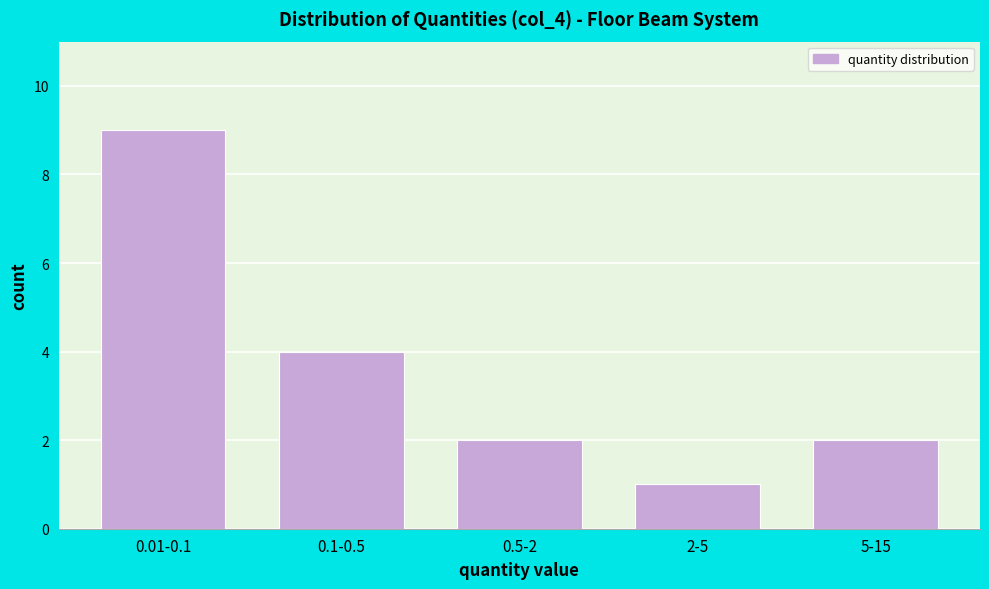

Reading left to right, list all the values displayed in this chart.

0.01-0.1=9	0.1-0.5=4	0.5-2=2	2-5=1	5-15=2